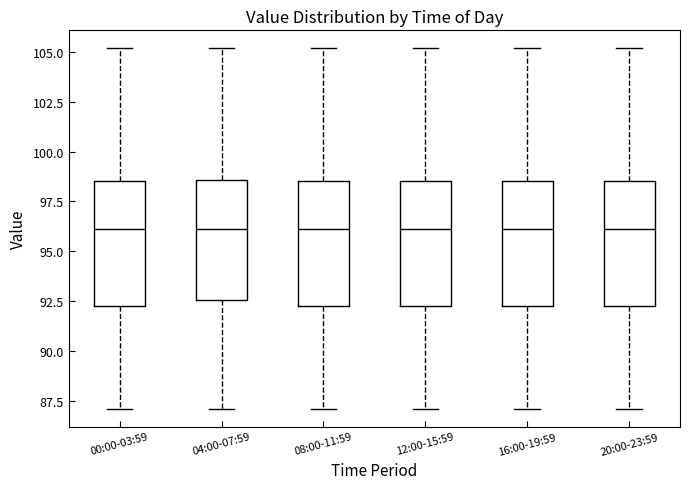

Reading left to right, read every box against the y-axis: the position of its median line, the range the box covers, and the ends of its whiskers. The values are not printed on the chart, so give them approximately, as read against the axis.

00:00-03:59: median 96.0, box 92.5 to 98.5, whiskers 87.0 to 105.0
04:00-07:59: median 96.0, box 92.5 to 98.5, whiskers 87.0 to 105.0
08:00-11:59: median 96.0, box 92.5 to 98.5, whiskers 87.0 to 105.0
12:00-15:59: median 96.0, box 92.5 to 98.5, whiskers 87.0 to 105.0
16:00-19:59: median 96.0, box 92.5 to 98.5, whiskers 87.0 to 105.0
20:00-23:59: median 96.0, box 92.5 to 98.5, whiskers 87.0 to 105.0